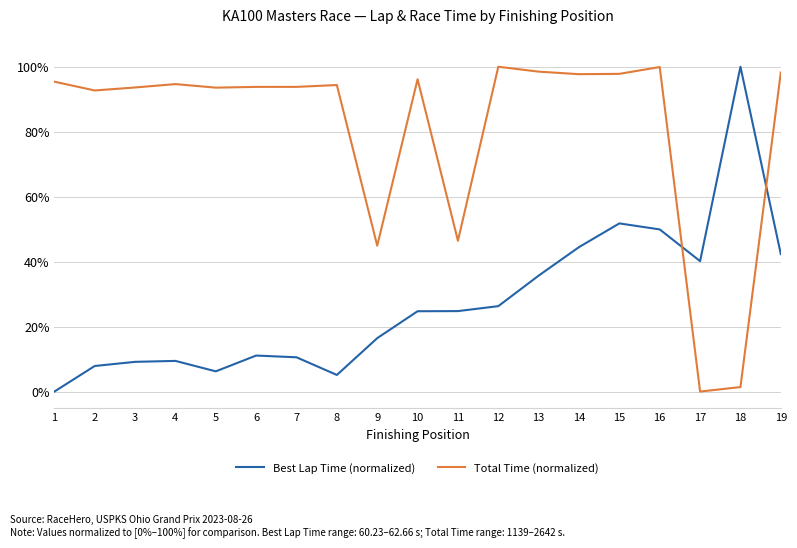

The value of Best Lap Time (normalized) at 16 is 0.5. True or false?

True